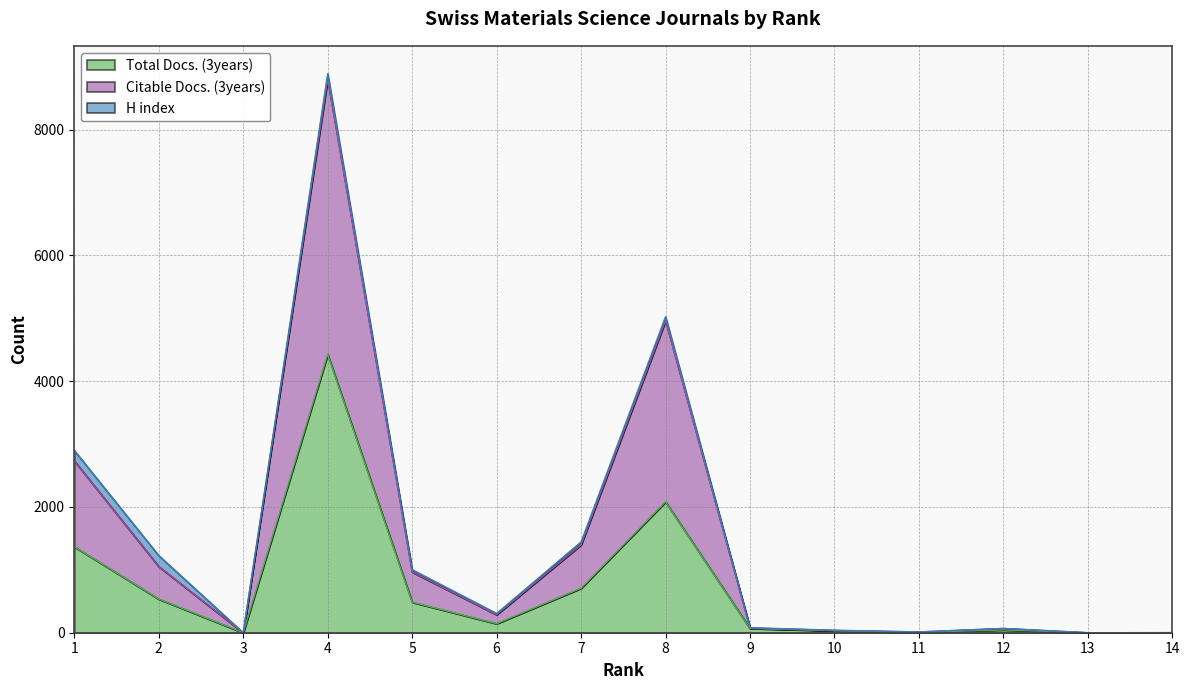

Which series has the largest range (max minus min)?

Citable Docs. (3years)